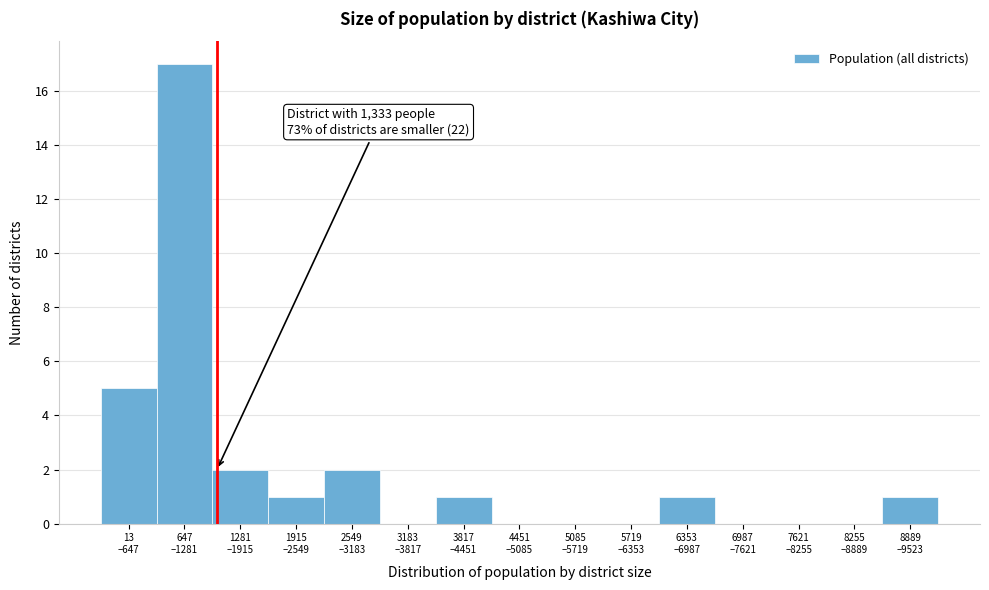

What is the sum of all values?

30